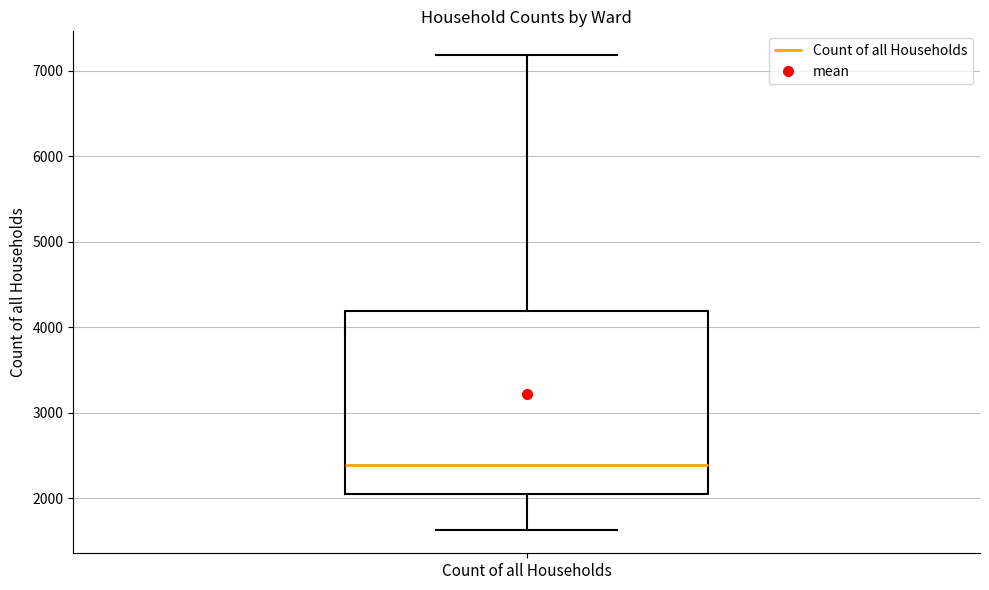

Transcribe this box plot: give where the median line is, the range the box spans, and where the two whiskers end, as read against the y-axis. The values are not printed on the chart, so give them approximately, as read against the axis.

median 2400, box 2000 to 4200, whiskers 1600 to 7200